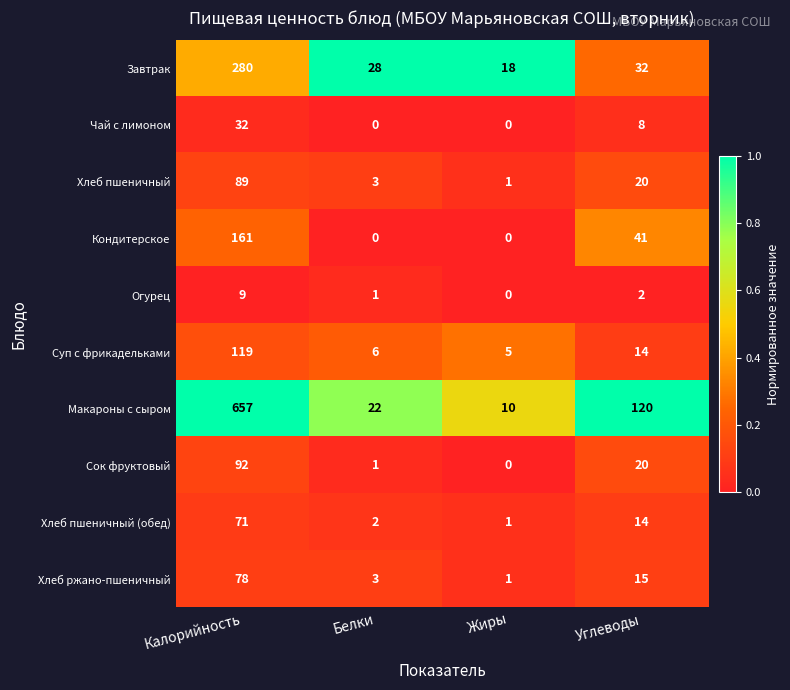

What is the total value across all series at Жиры?

36